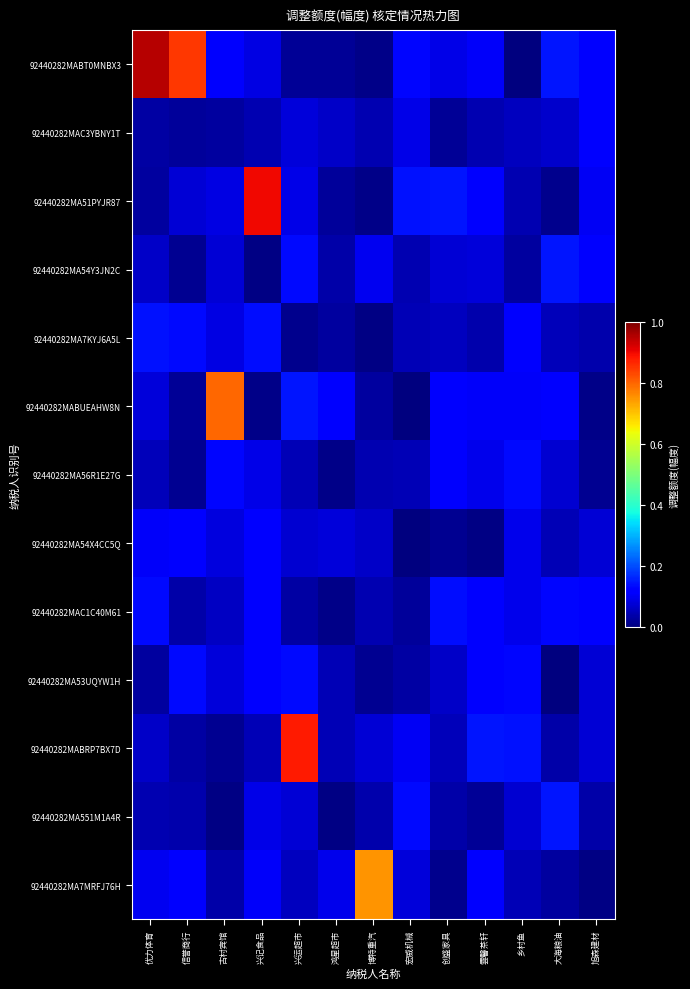

How many data points does each series have?

13